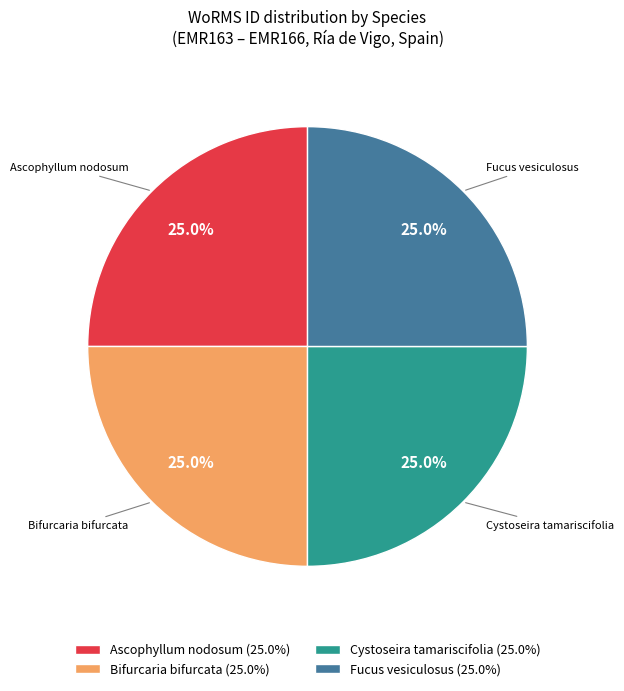

Count the number of slices in the pie.

4